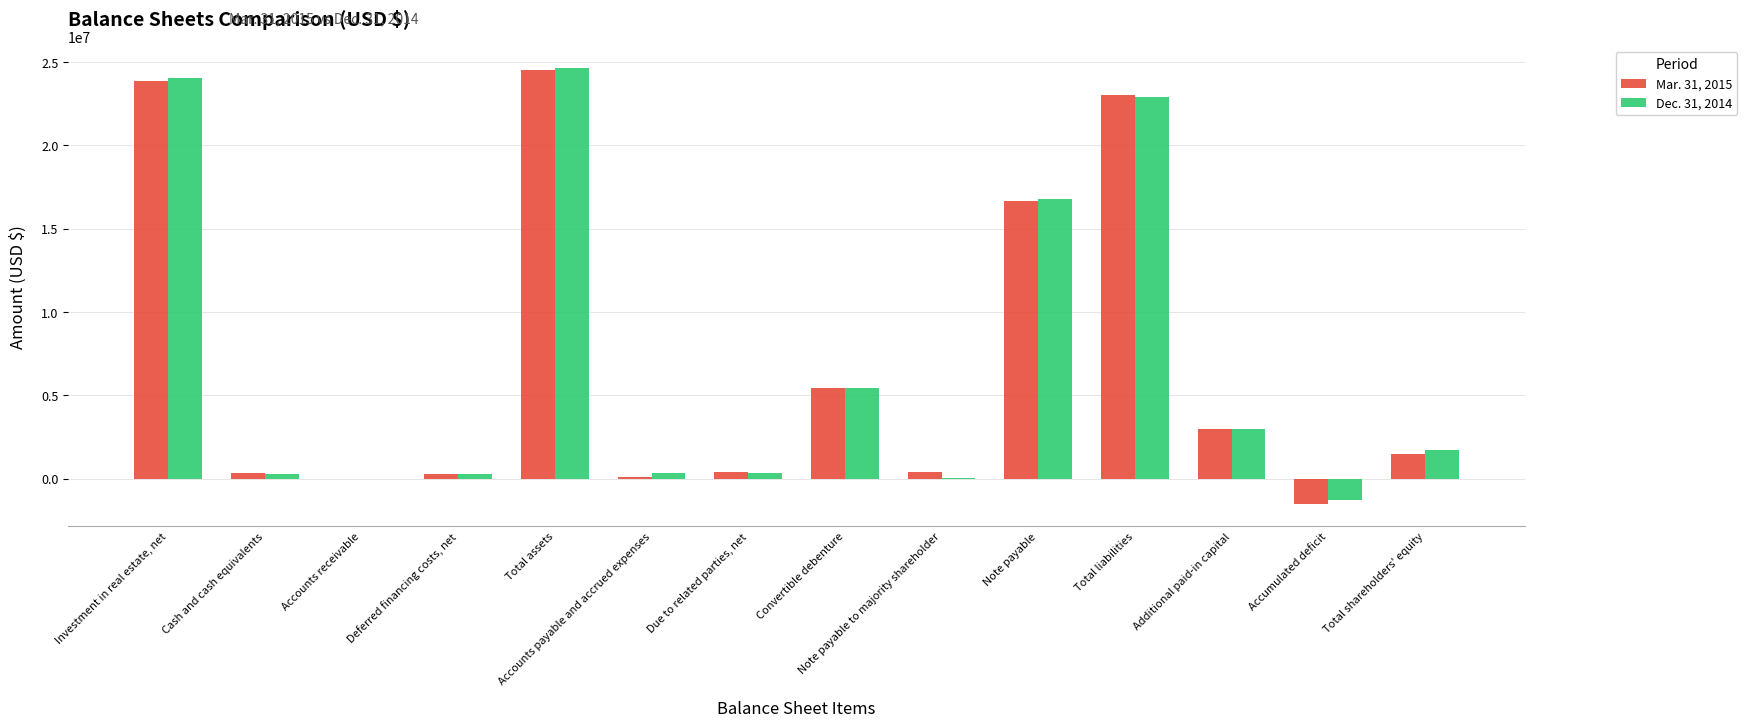

How many data points does each series have?

14